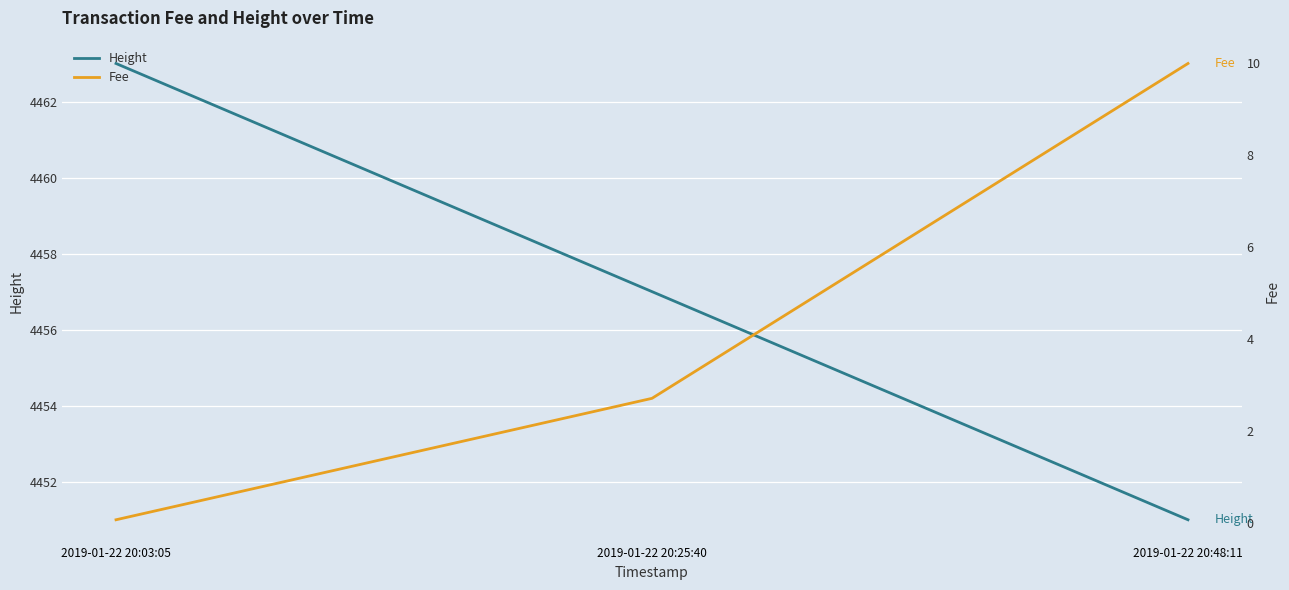

At which category does the chart reach its peak across all series?

2019-01-22 20:03:05